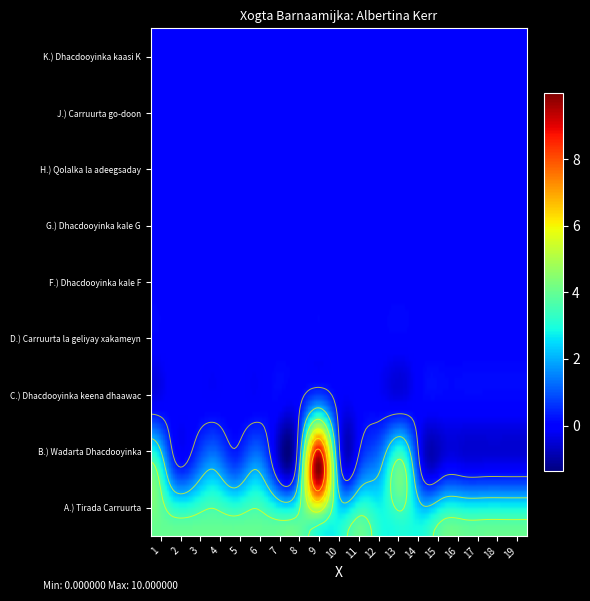

Which label corresponds to the largest value in the chart?

9